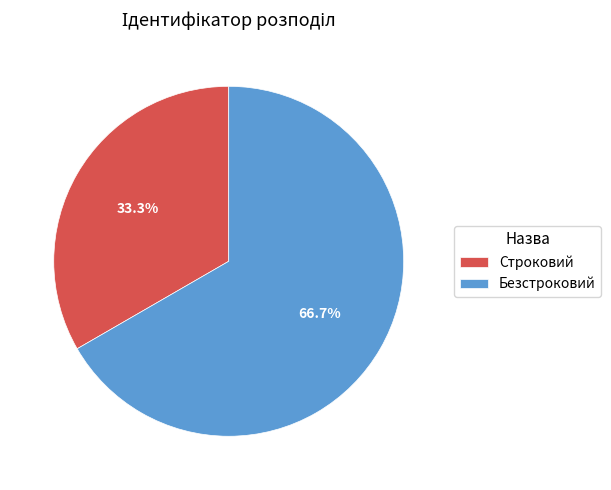

How many segments does this pie chart have?

2